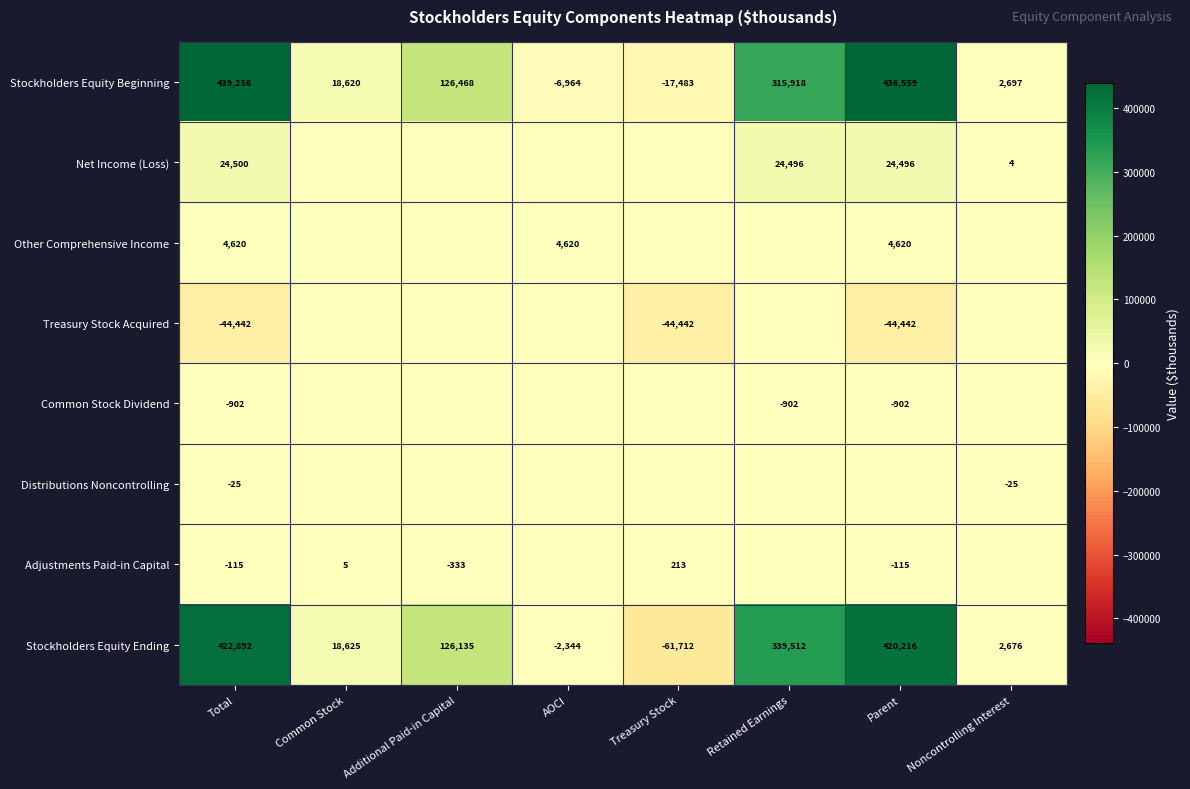

What is the maximum value shown in the chart?

439256